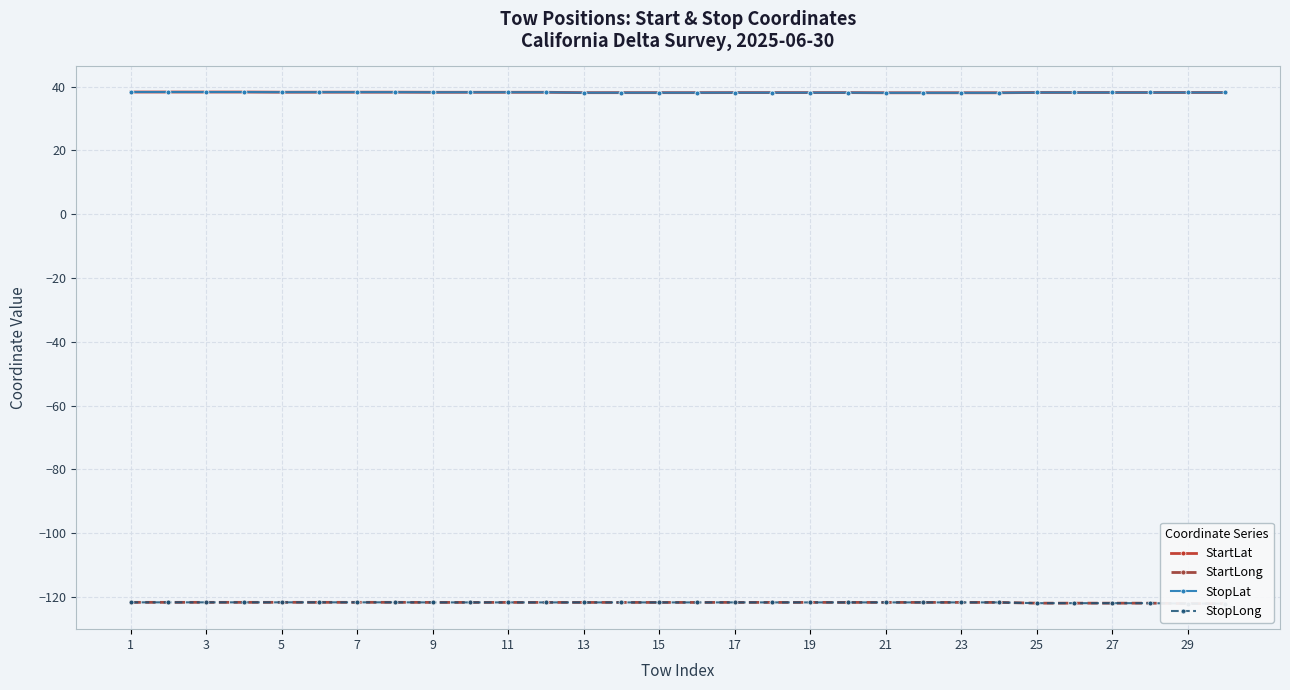

What are all the series names shown in the legend?

StartLat, StartLong, StopLat, StopLong